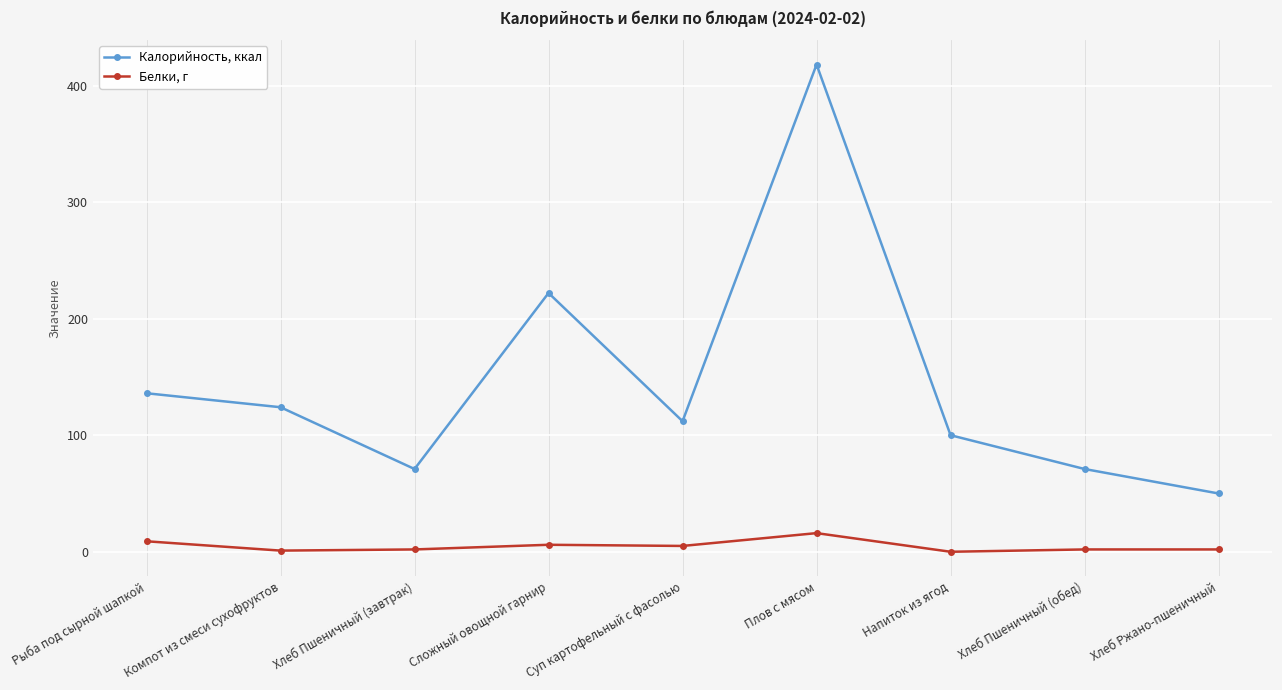

Is it true that Калорийность, ккал equals 94 at Хлеб Пшеничный (обед)?

False